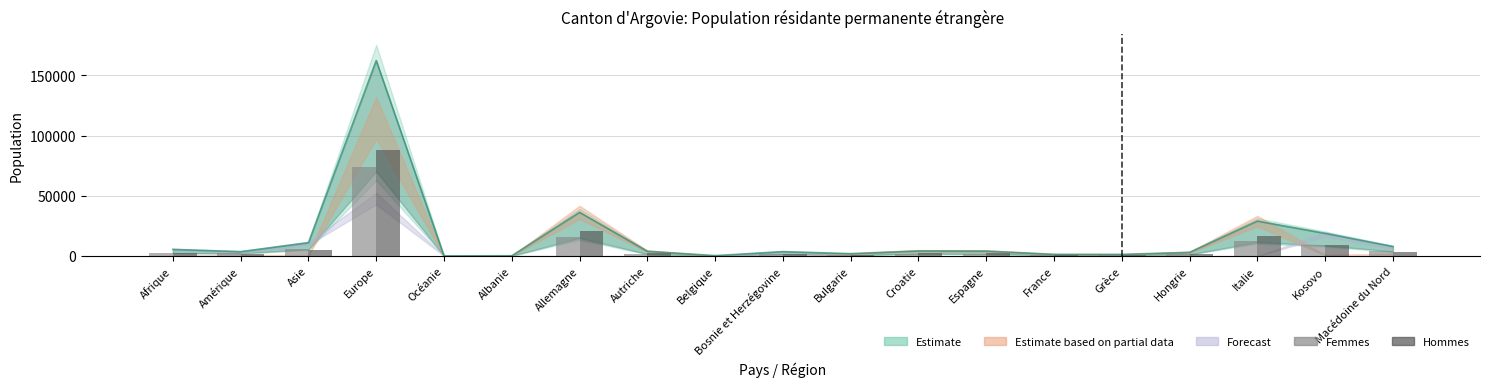

What is the label of the 7th bar from the left?

Allemagne